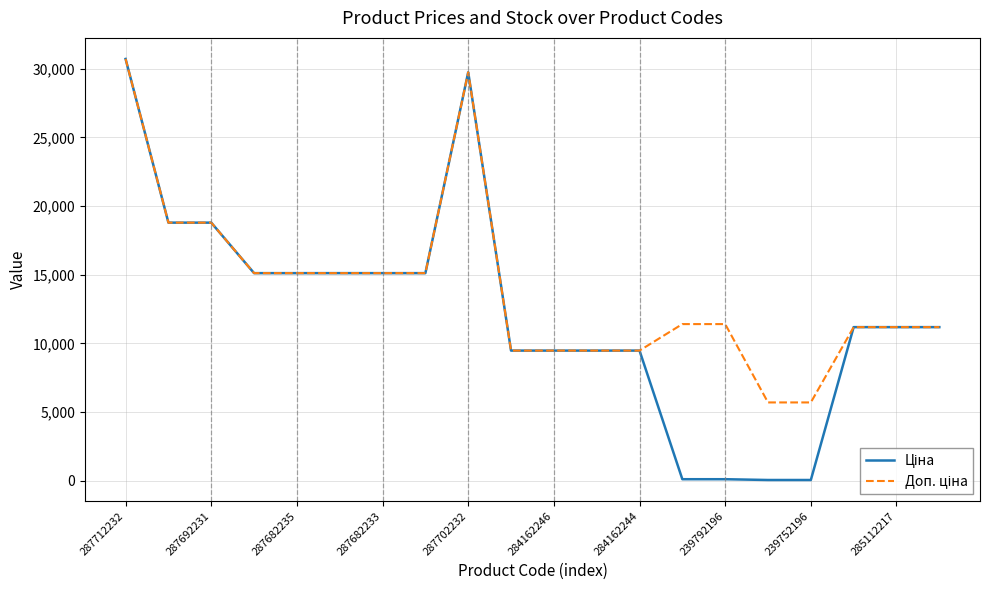

What is the maximum value shown in the chart?

30717.1